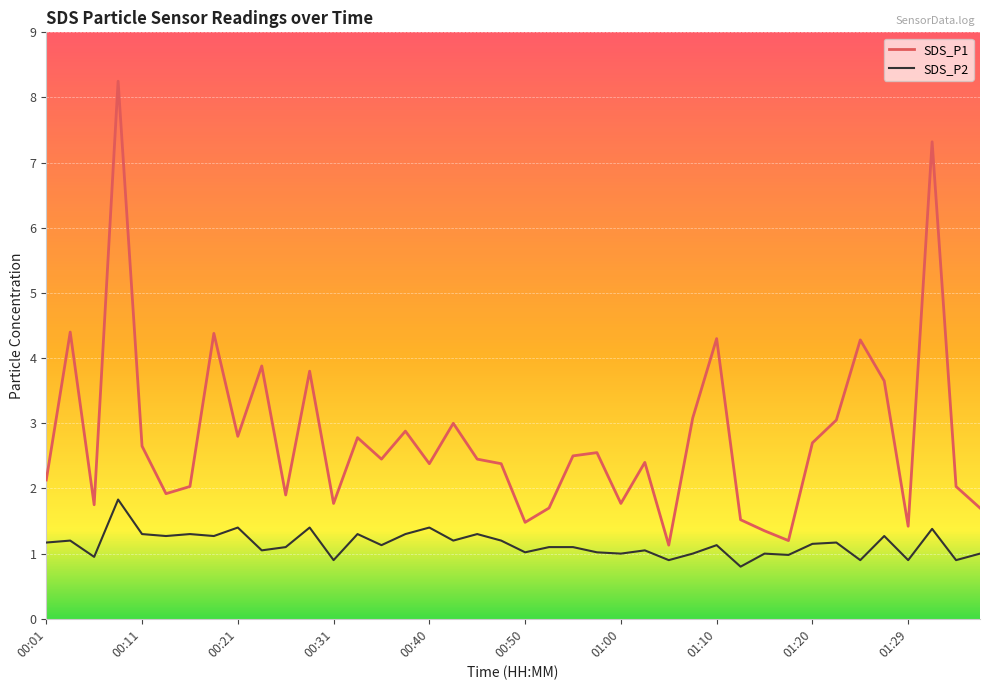

True or false: SDS_P2 and SDS_P1 intersect in this chart.

False